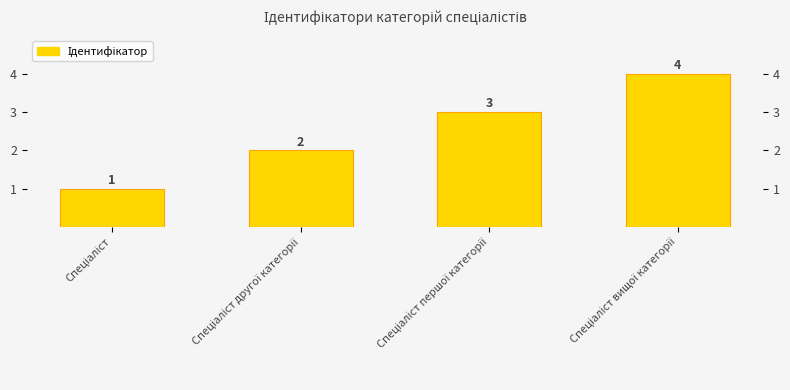

What is the difference between the maximum and second lowest values?

2